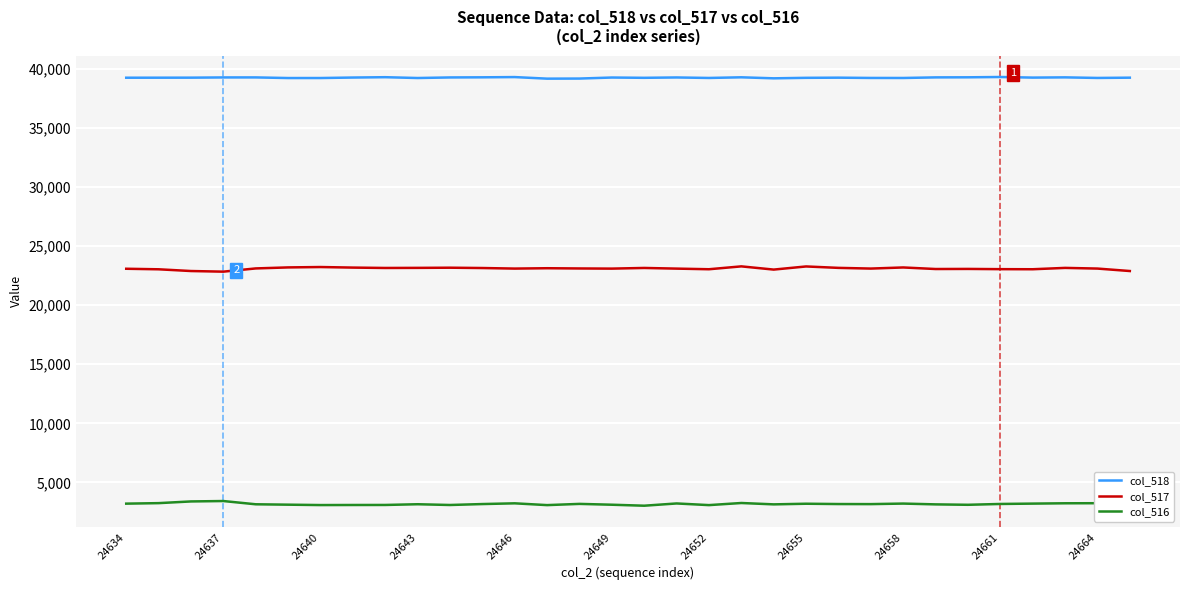

At which category is the sum across all series the highest?

19